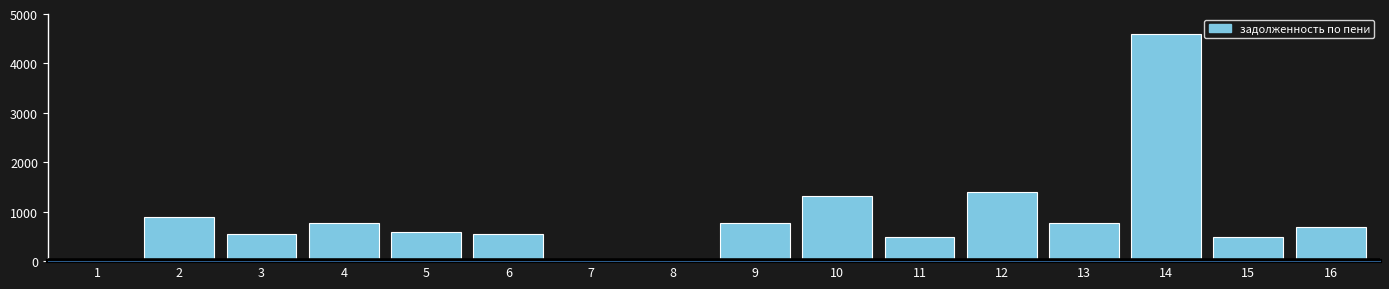

Is it true that the value at 9 is 296.3?

False